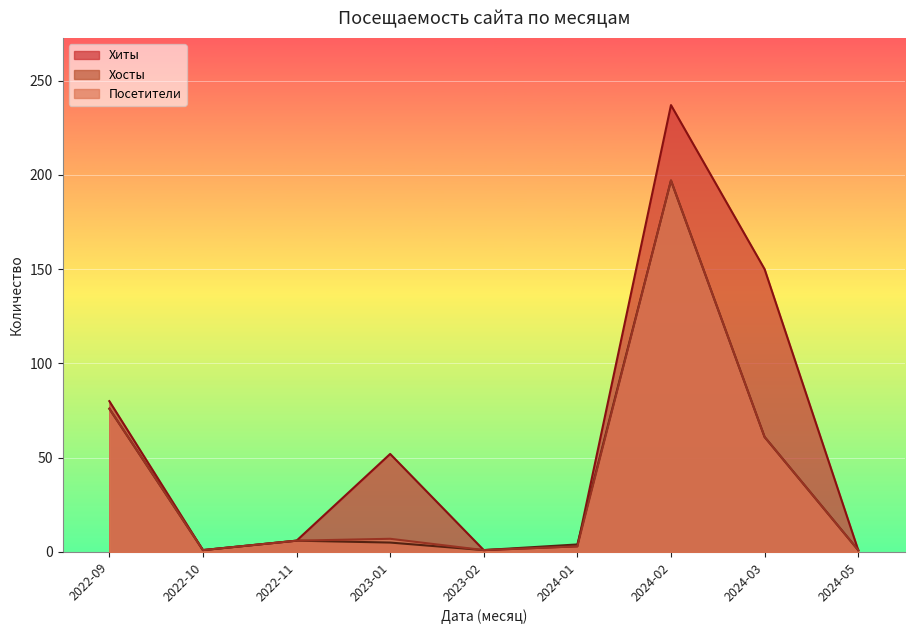

At which category is the sum across all series the highest?

2024-02